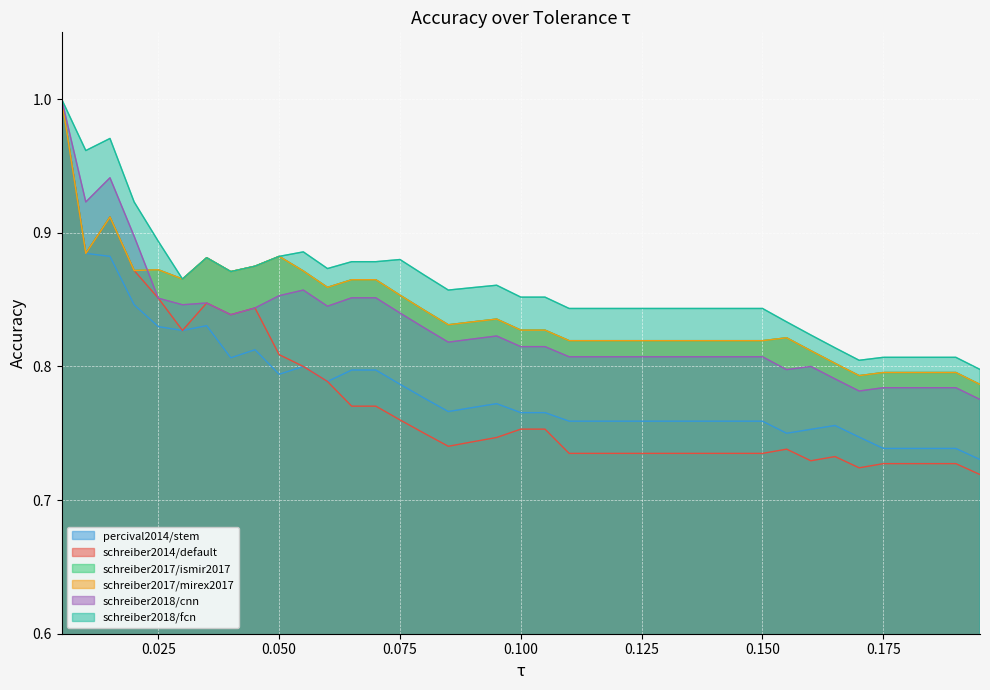

What is the minimum value for schreiber2014/default?

0.7